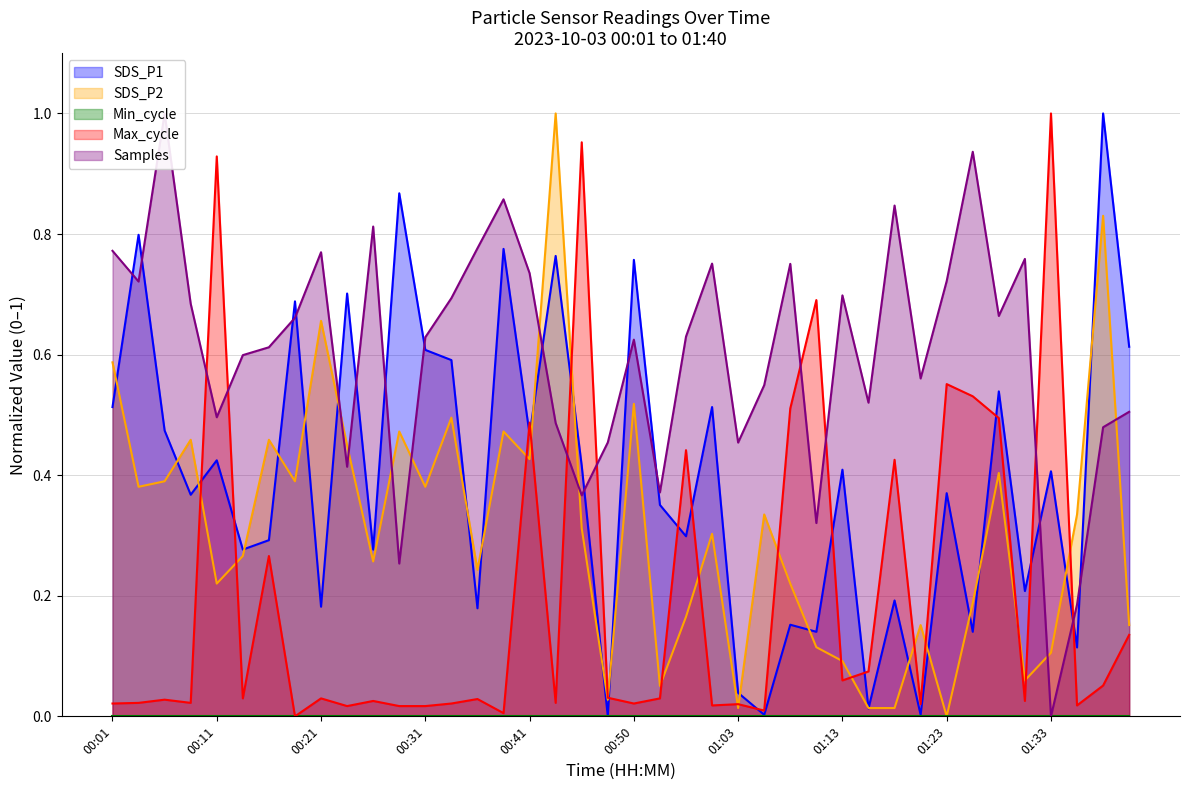

How many positive values does the SDS_P1 series have?

39